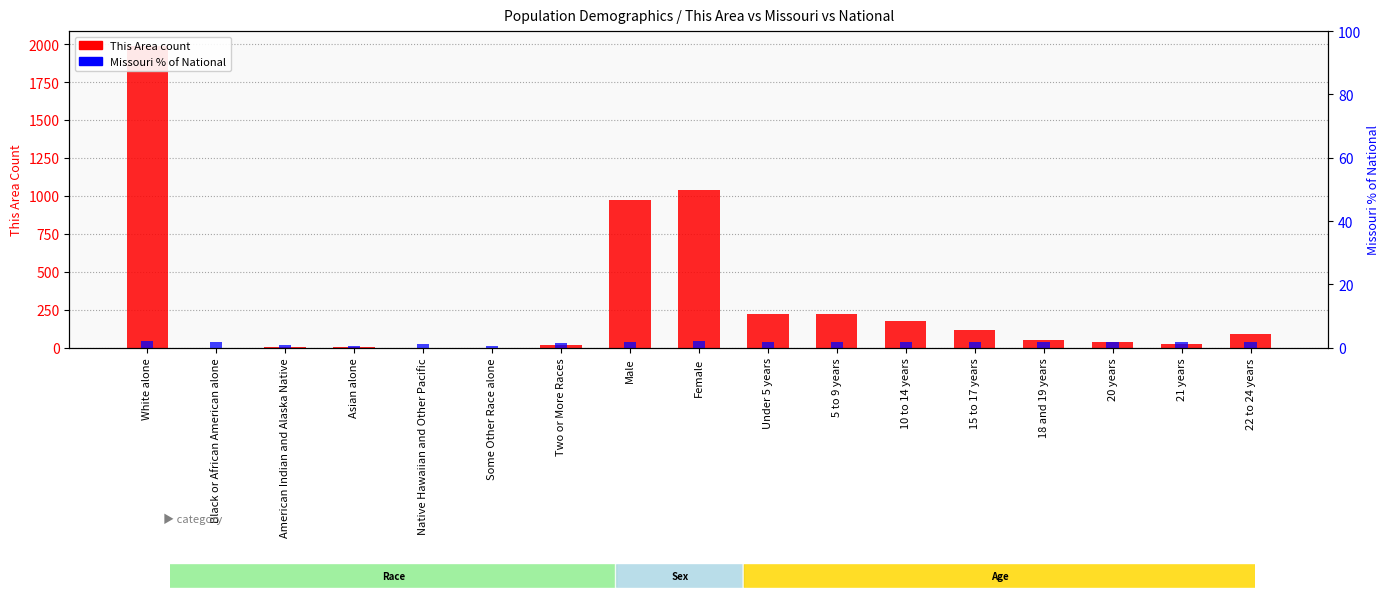

How many bars are there in total?

34